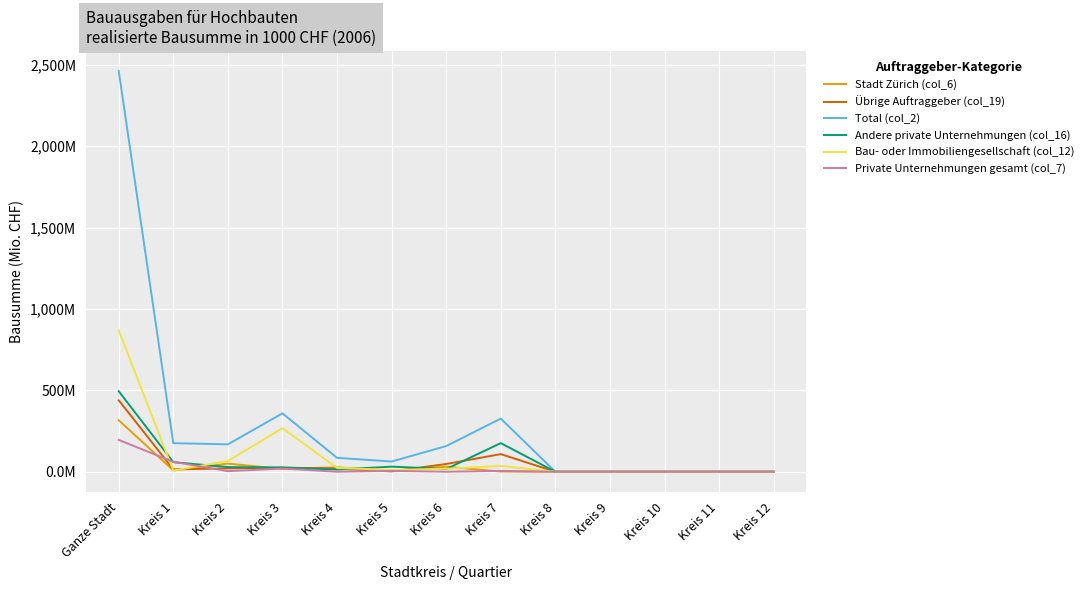

What are all the series names shown in the legend?

Stadt Zürich (col_6), Übrige Auftraggeber (col_19), Total (col_2), Andere private Unternehmungen (col_16), Bau- oder Immobiliengesellschaft (col_12), Private Unternehmungen gesamt (col_7)